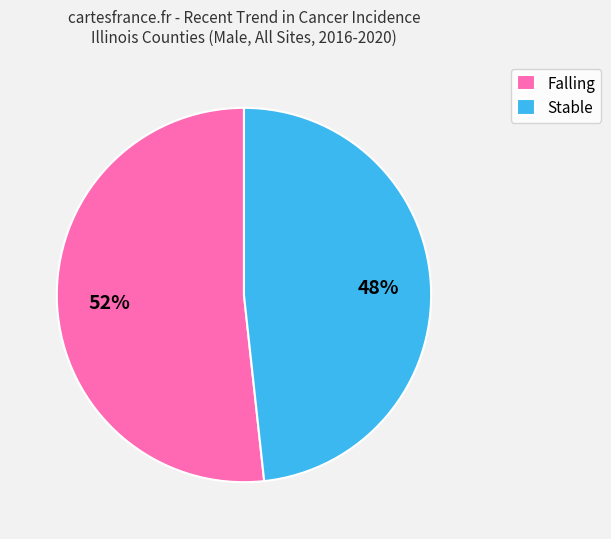

How many slices are in this pie chart?

2